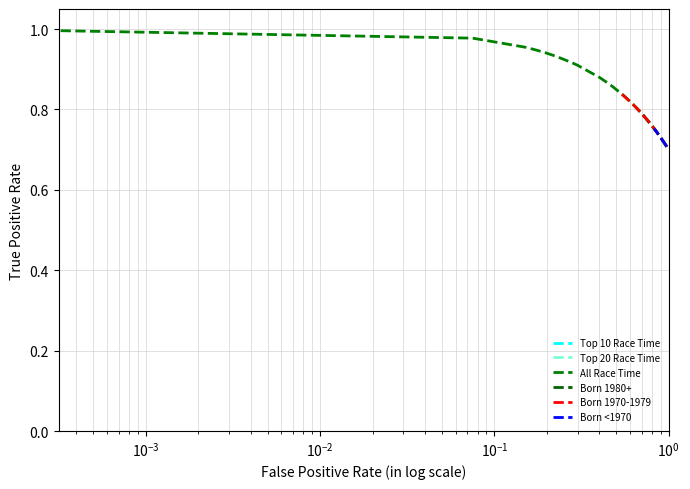

Is this an area chart (filled region under the line)?

No